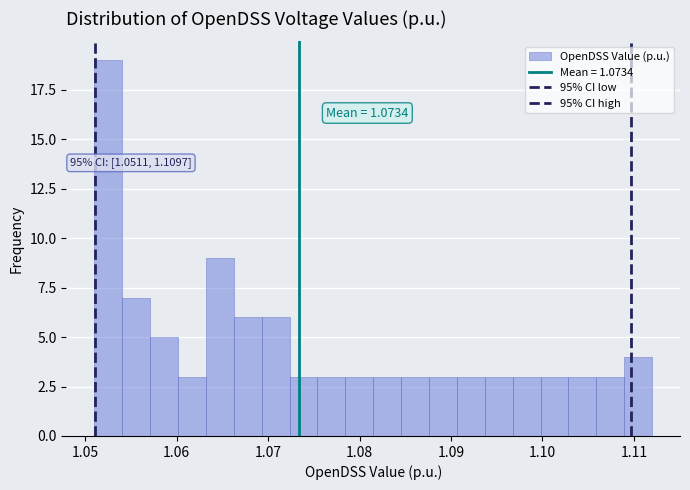

Around what value on the x-axis is the tallest bar? Give the approximate position of its centre, as read against the axis.

1.053